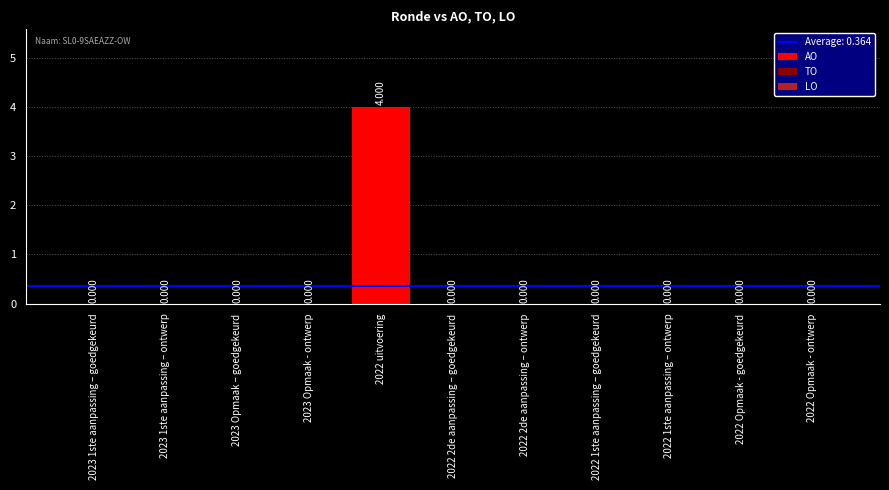

Are the bars horizontal?

No